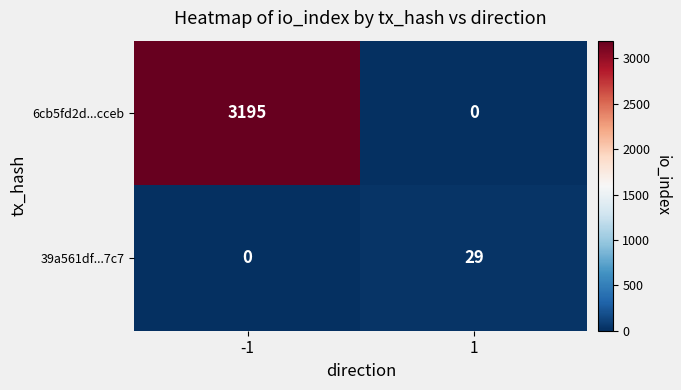

What is the total value across all series at 1?

29